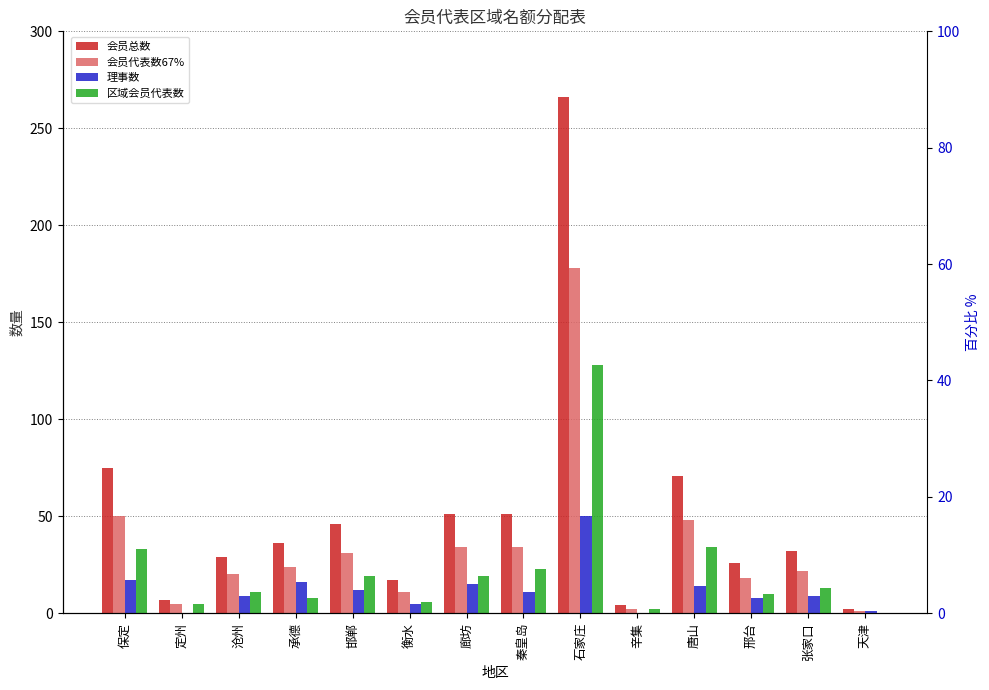

Which label corresponds to the largest value in the chart?

石家庄